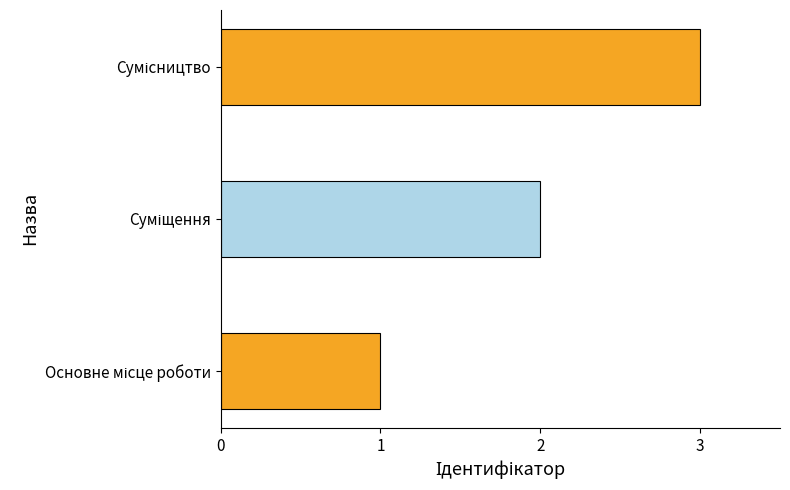

How many distinct data groups are displayed?

1